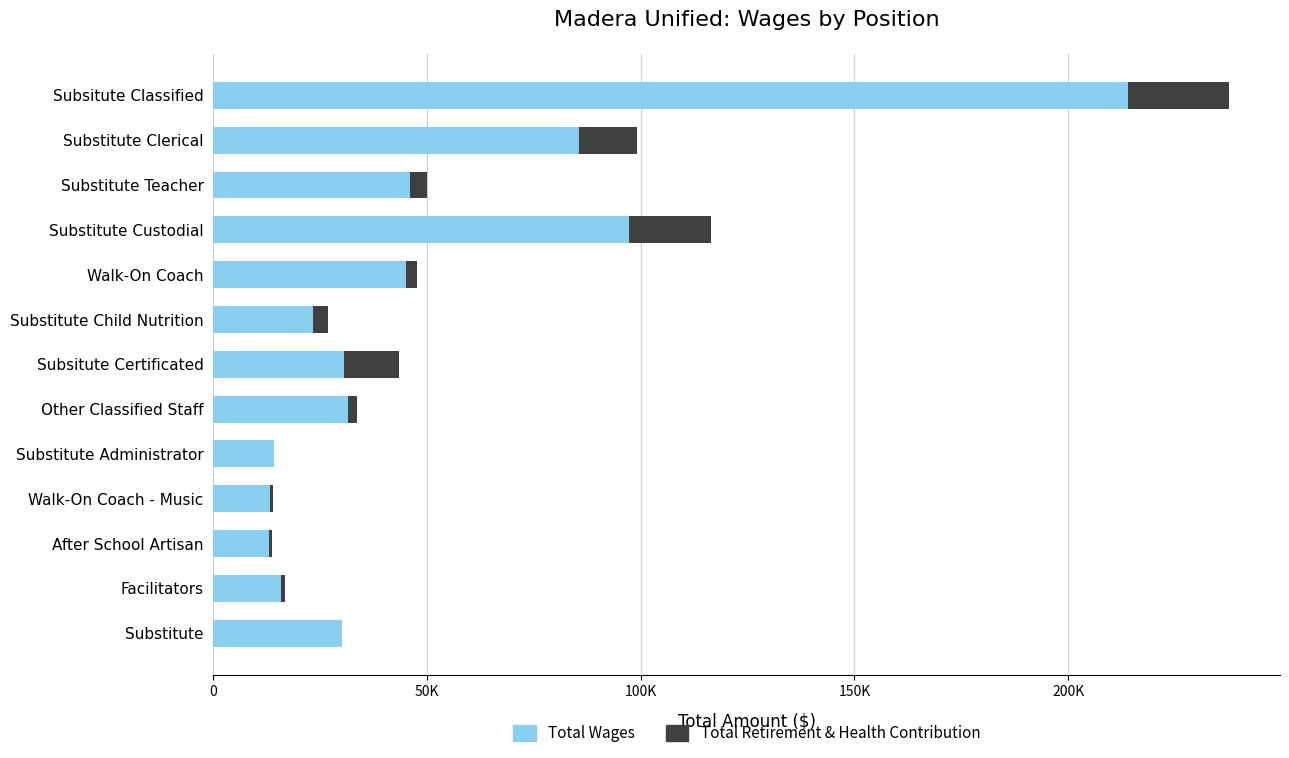

What are all the series names shown in the legend?

Total Wages, Total Retirement & Health Contribution